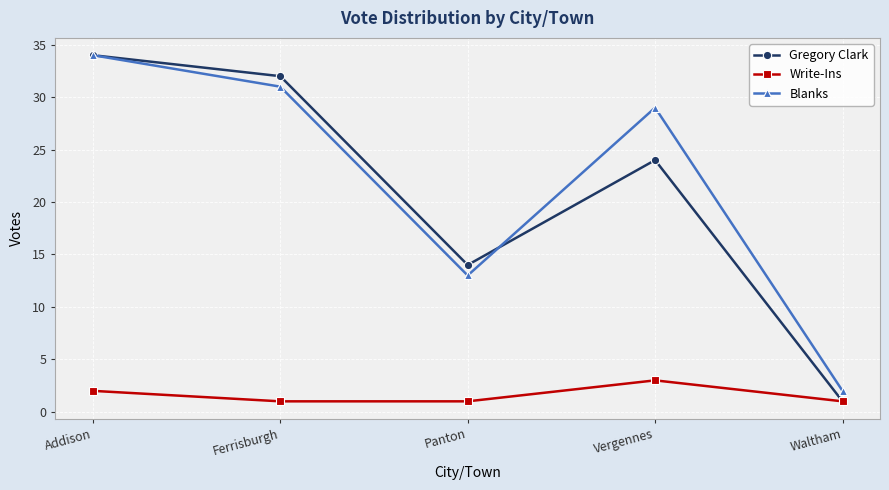

What is the label of the 2nd point from the left?

Ferrisburgh